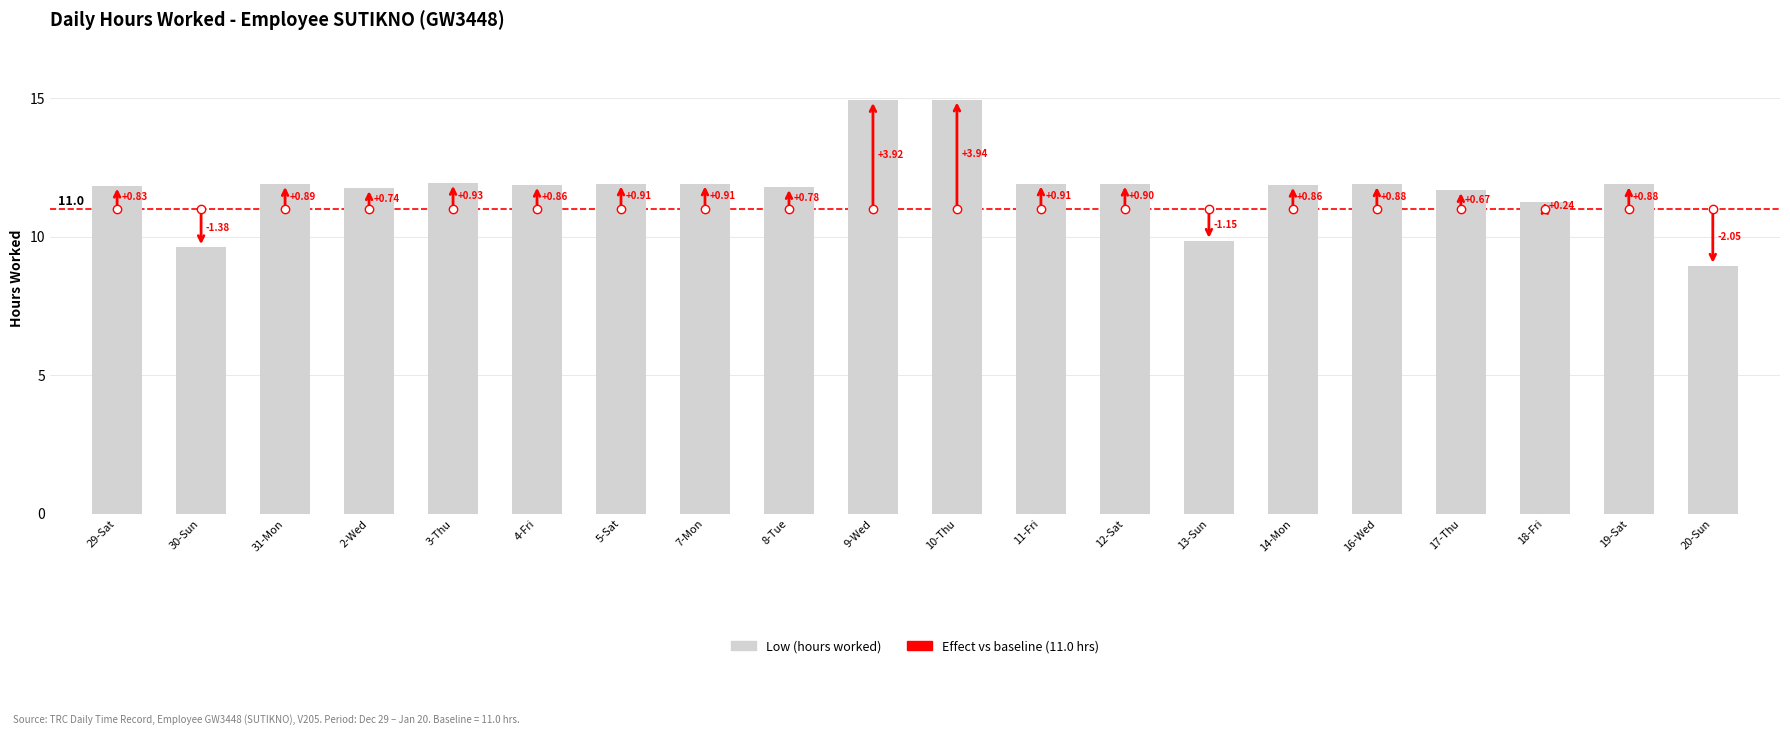

Is it true that the value at 14-Mon is 5.6?

False